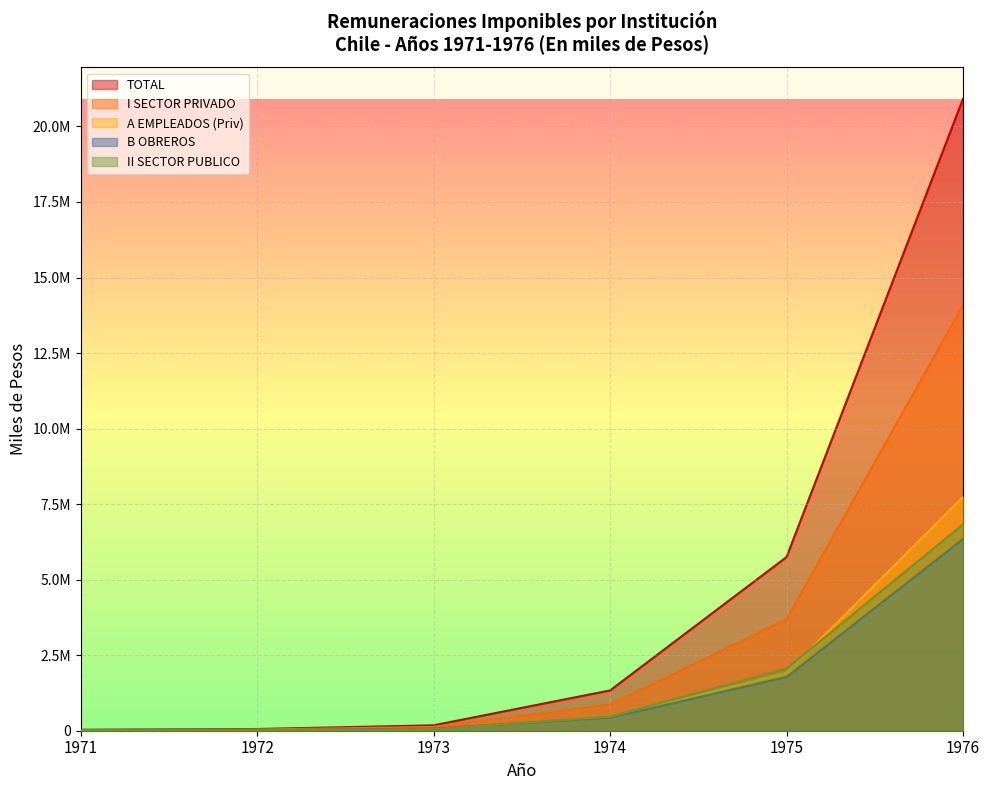

How many lines are shown in the chart?

5